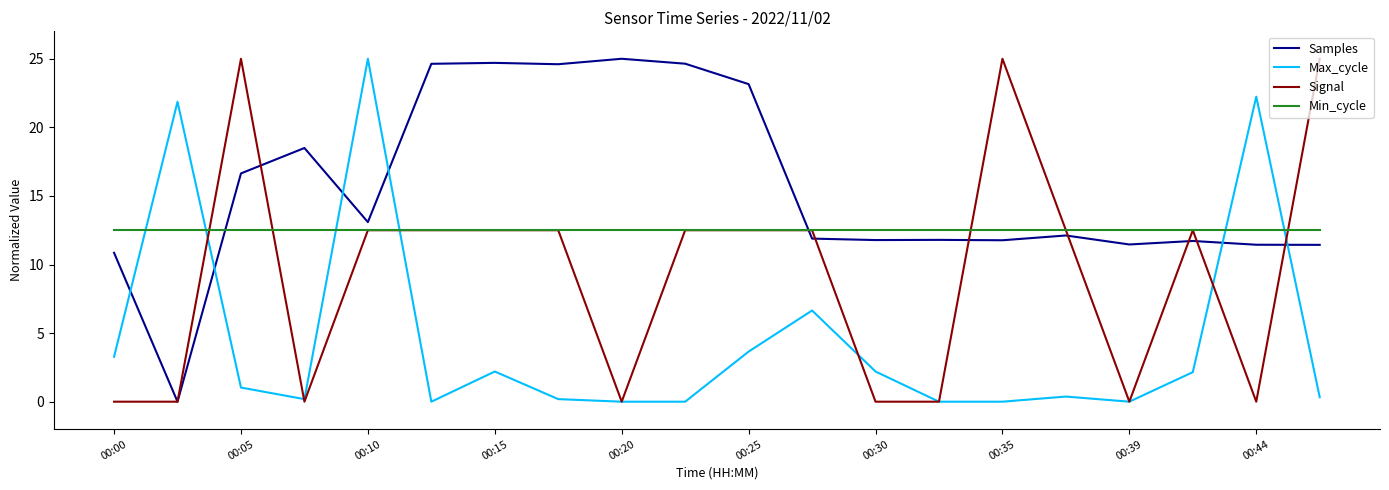

What is the average value of the Signal series?

9.4